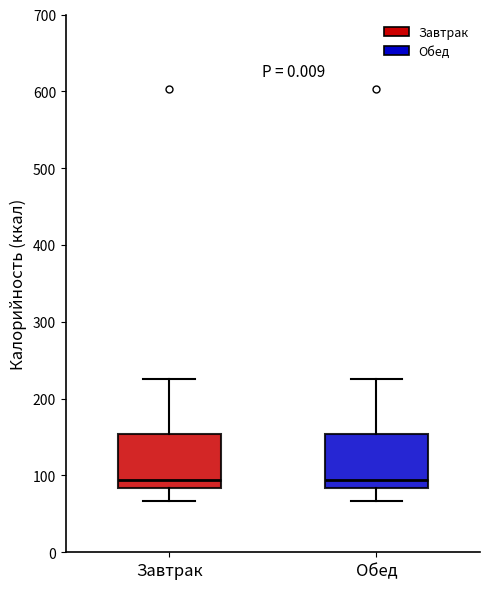

Where is the lower edge of the box for Завтрак on the y-axis? The values are not printed on the chart, so give them approximately, as read against the axis.

80